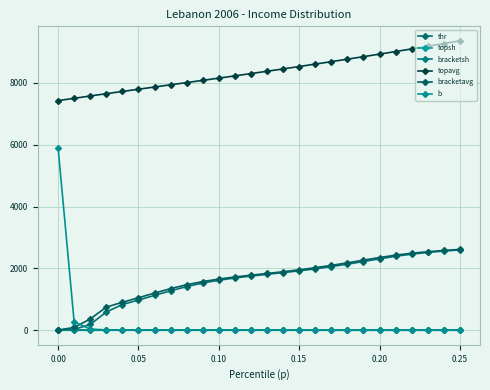

What is the highest value of the topavg series?

9355.6